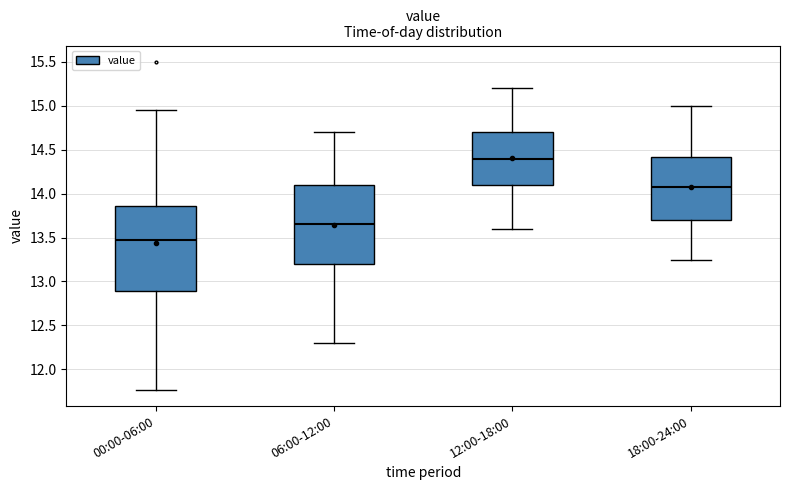

Which box is the tallest, from its lower edge to its upper edge?

00:00-06:00